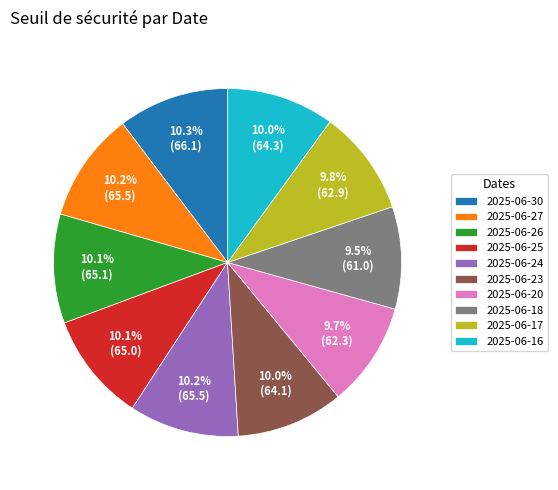

Approximately how many times larger is the value at 2025-06-18 compared to 2025-06-24?

0.9